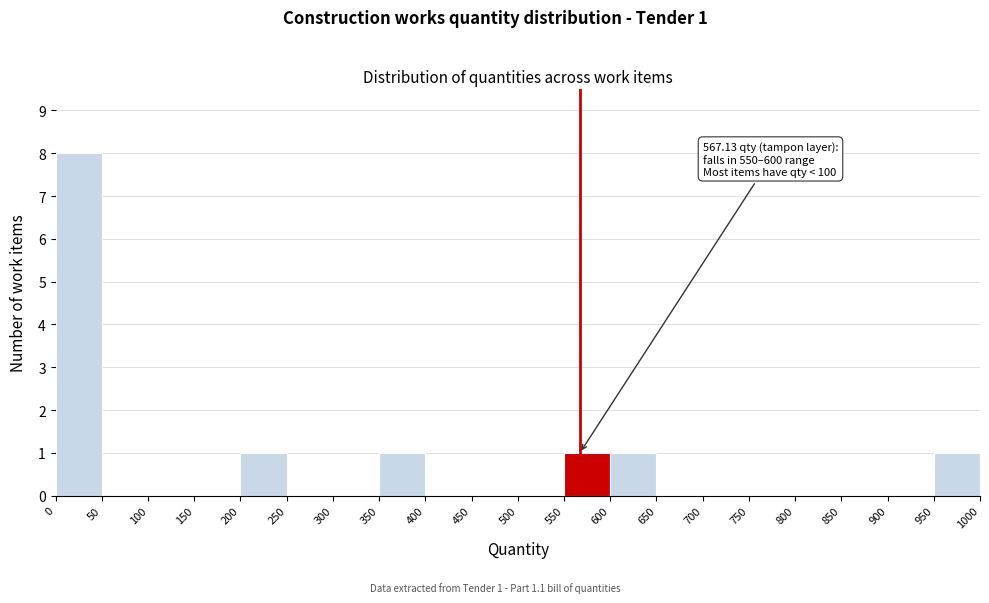

Which range on the x-axis has the tallest bar?

0 to 50